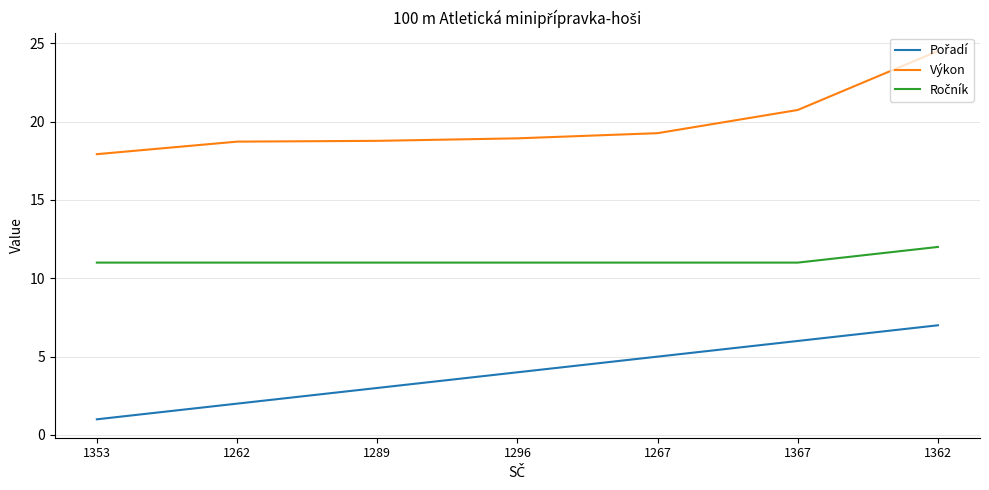

At which label does Výkon first exceed 18?

1262